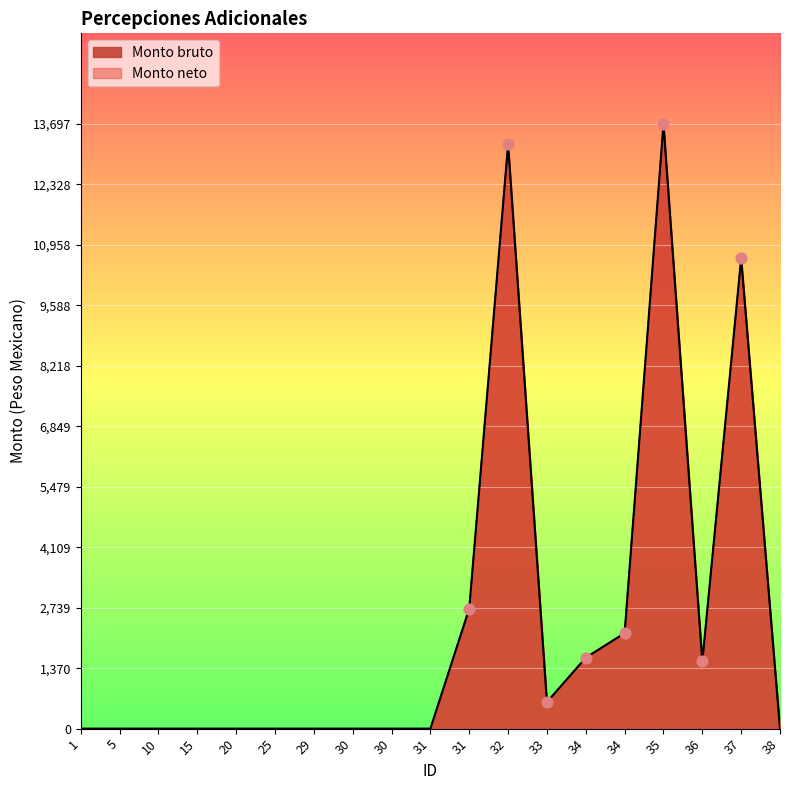

At how many categories does at least one series exceed 3947?

3